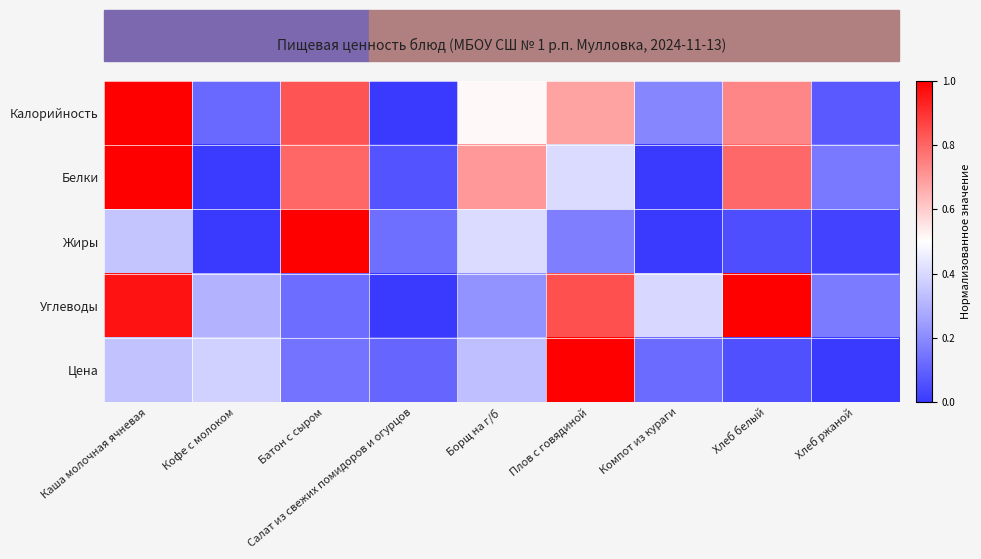

Which has a higher value, Борщ на г/б or Кофе с молоком?

Борщ на г/б